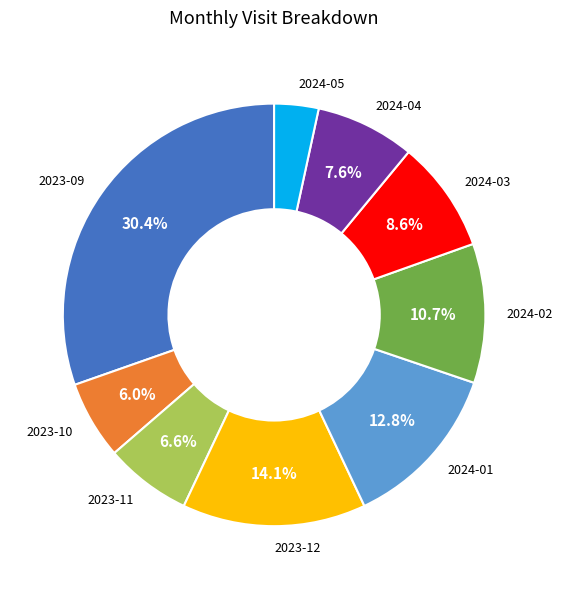

Rank the categories by value from lowest to highest.

2024-05, 2023-10, 2023-11, 2024-04, 2024-03, 2024-02, 2024-01, 2023-12, 2023-09